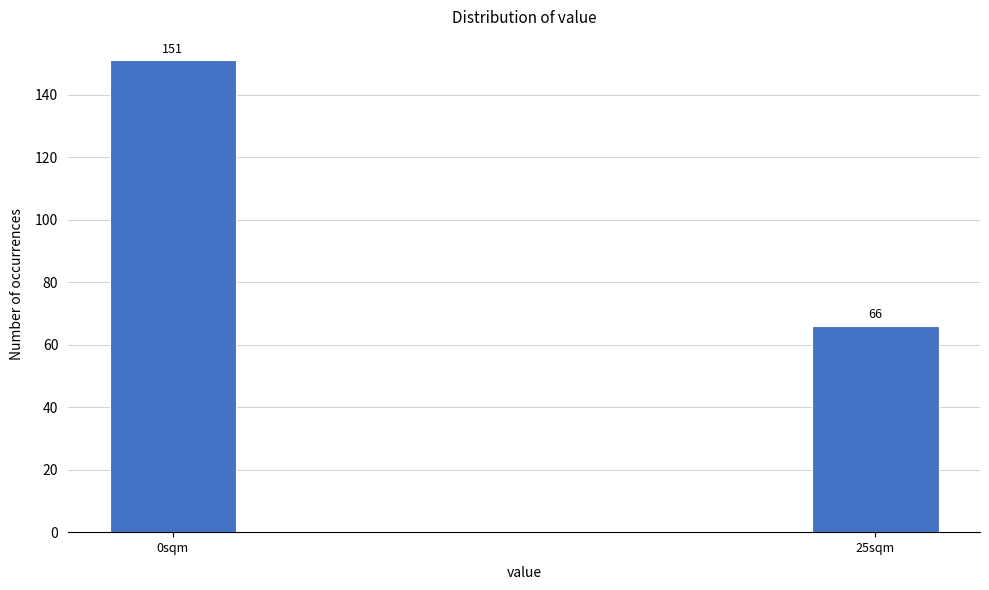

Reading left to right, transcribe all the data shown in this chart.

0sqm=151	25sqm=66